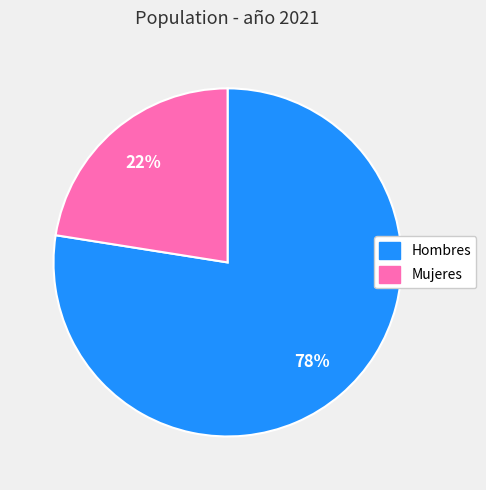

Rank the categories by value from lowest to highest.

Mujeres, Hombres